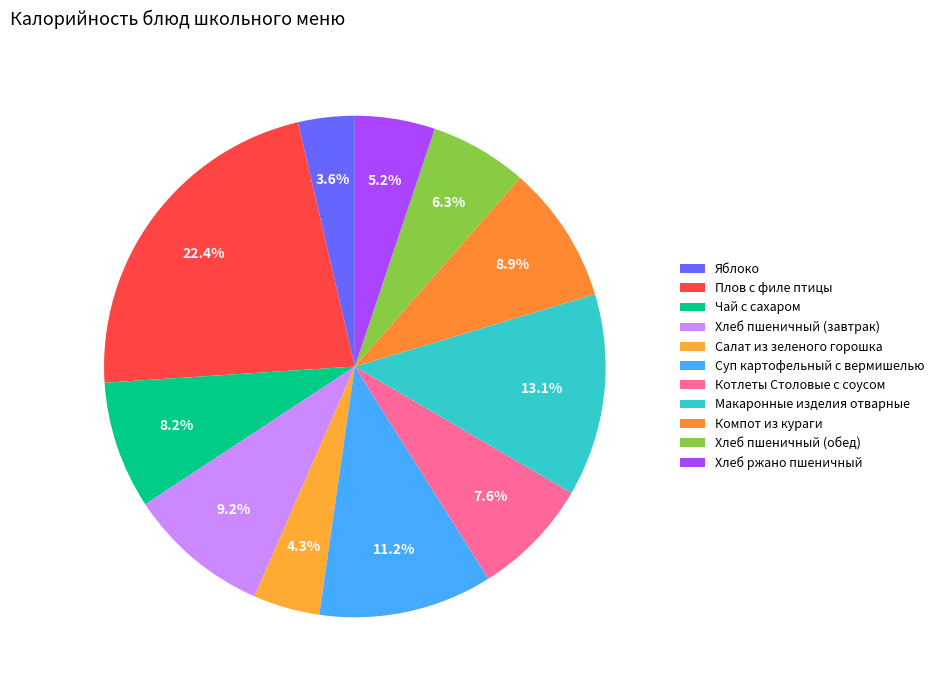

Which slice is the smallest?

Яблоко